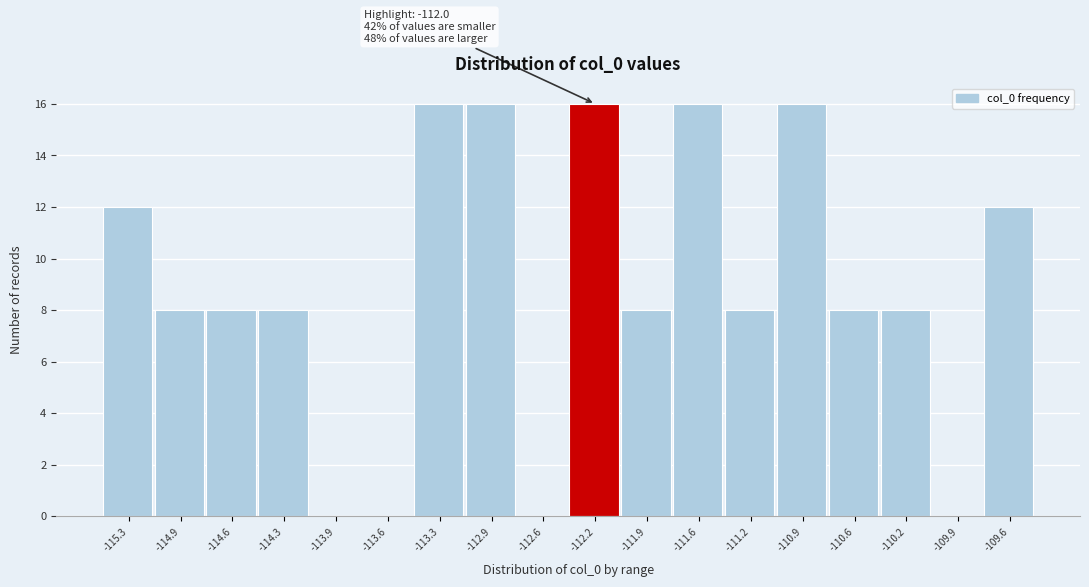

Reading right to left, transcribe all the data shown in this chart.

-109.6=12	-109.9=0	-110.2=8	-110.6=8	-110.9=16	-111.2=8	-111.6=16	-111.9=8	-112.2=16	-112.6=0	-112.9=16	-113.3=16	-113.6=0	-113.9=0	-114.3=8	-114.6=8	-114.9=8	-115.3=12